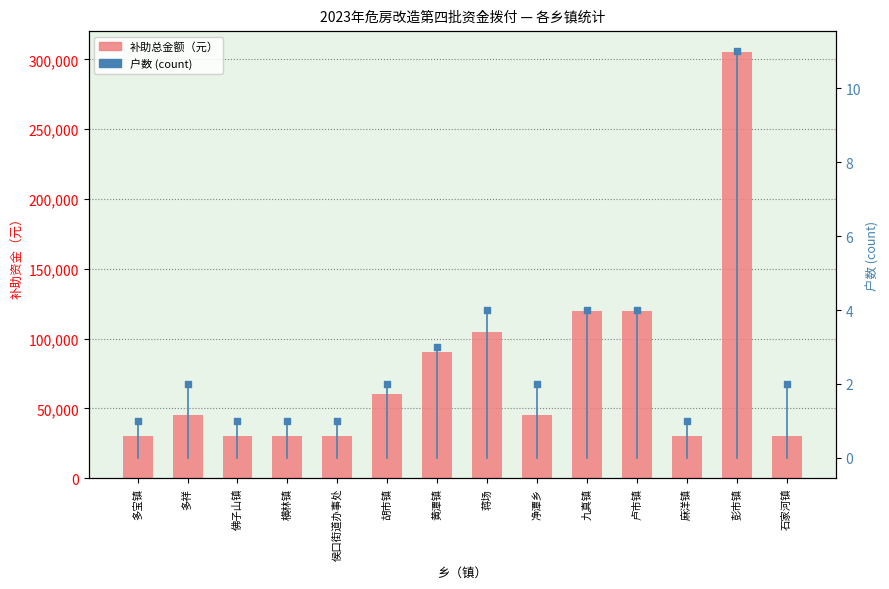

What is the ratio of the value at 石家河镇 to the value at 胡市镇?

0.5